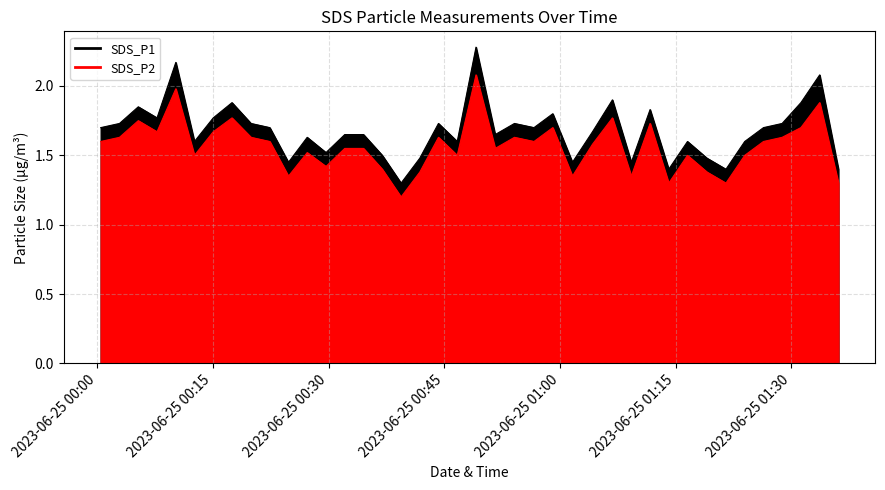

What is the total value across all series at 2023/06/25 00:12:36?

3.1